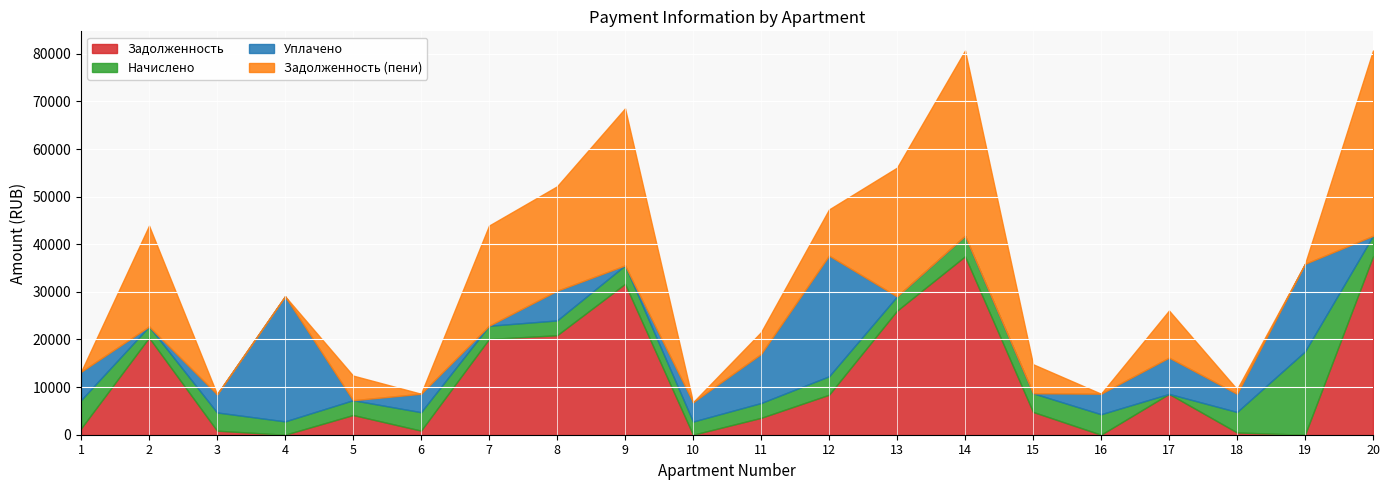

What is the maximum value shown in the chart?

38909.6